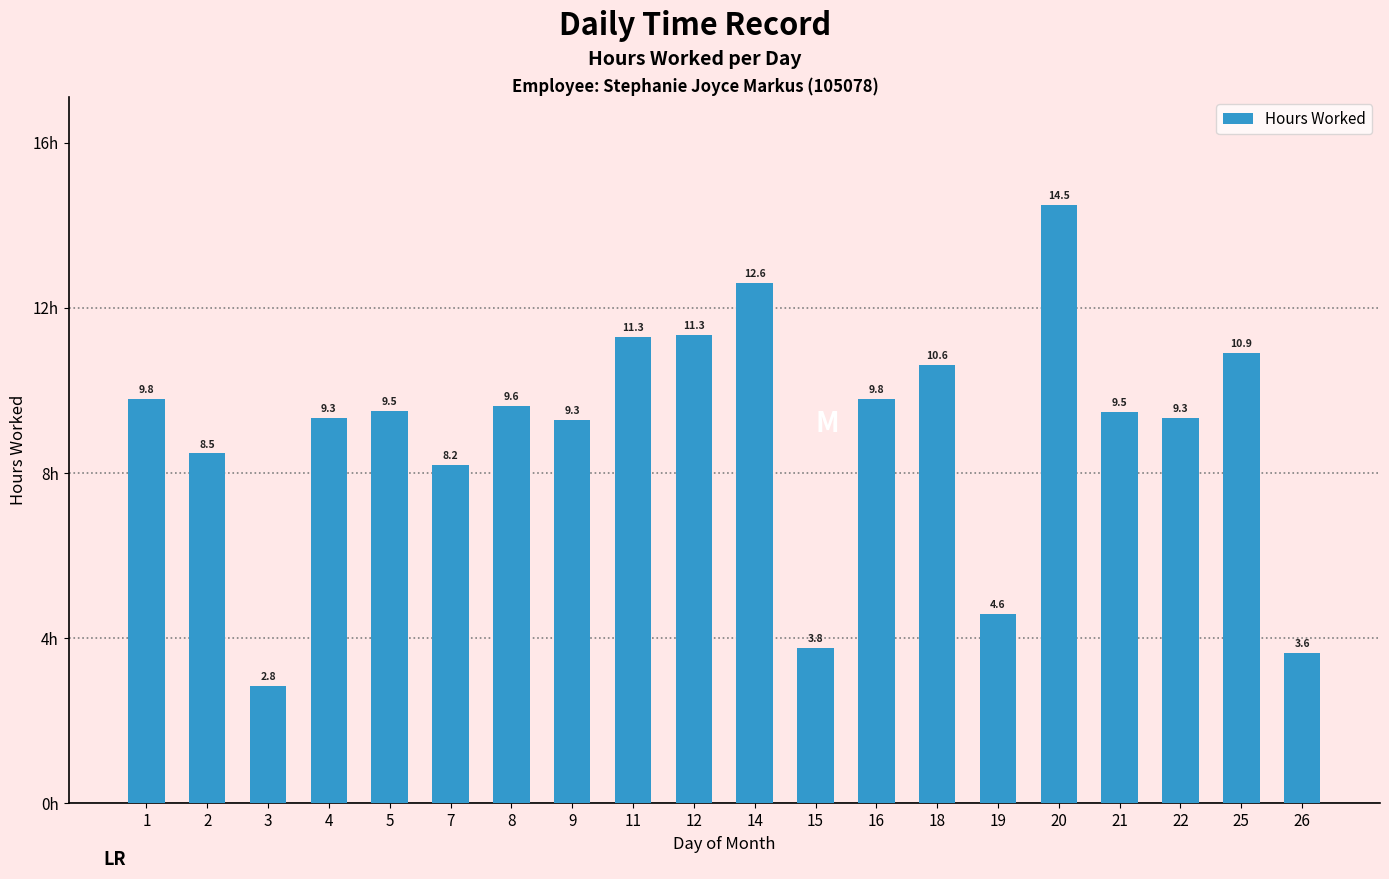

What is the change in value from 1 to 26?

-6.2